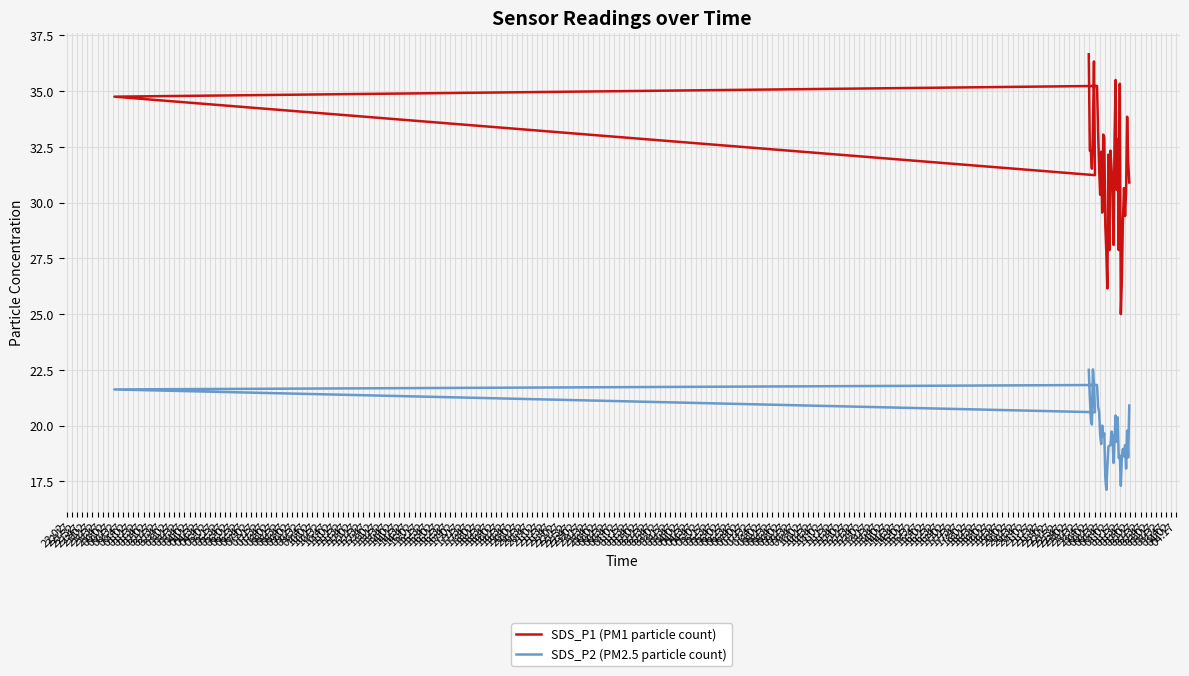

True or false: SDS_P1 (PM1 particle count) and SDS_P2 (PM2.5 particle count) cross at least once.

False